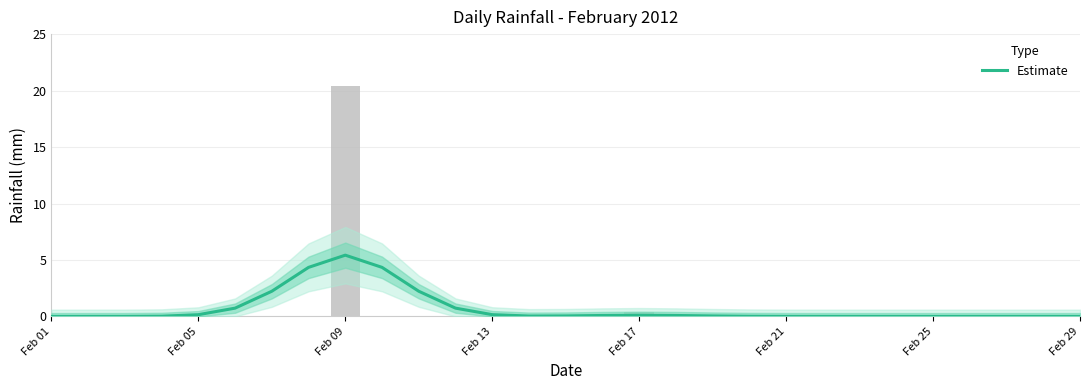

What is the label of the 4th bar from the left?

Feb 13